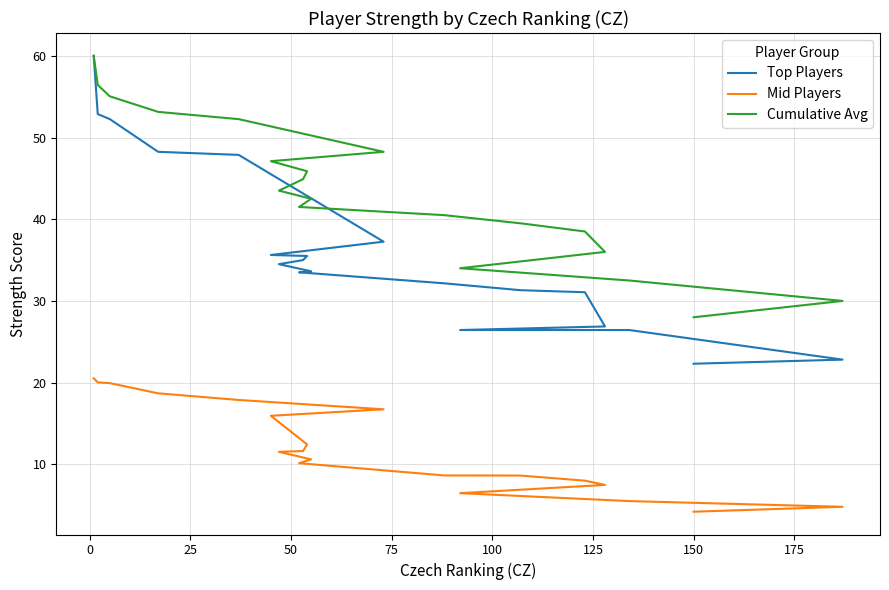

How many data points in Mid Players are less than 11?

10